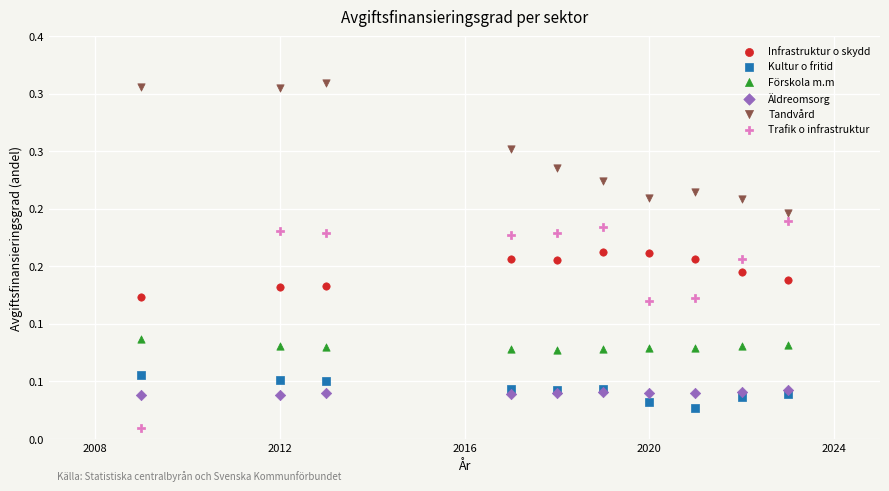

Which series has the widest spread of Y values?

Trafik o infrastruktur